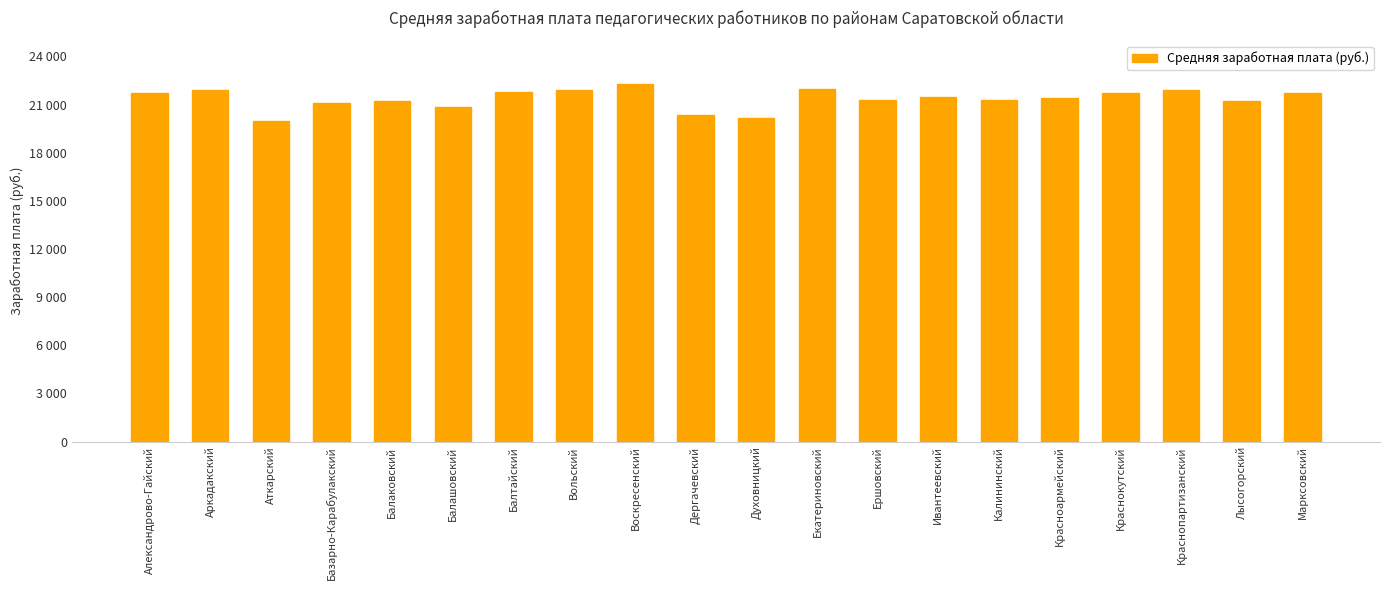

What is the smallest value displayed?

19956.8